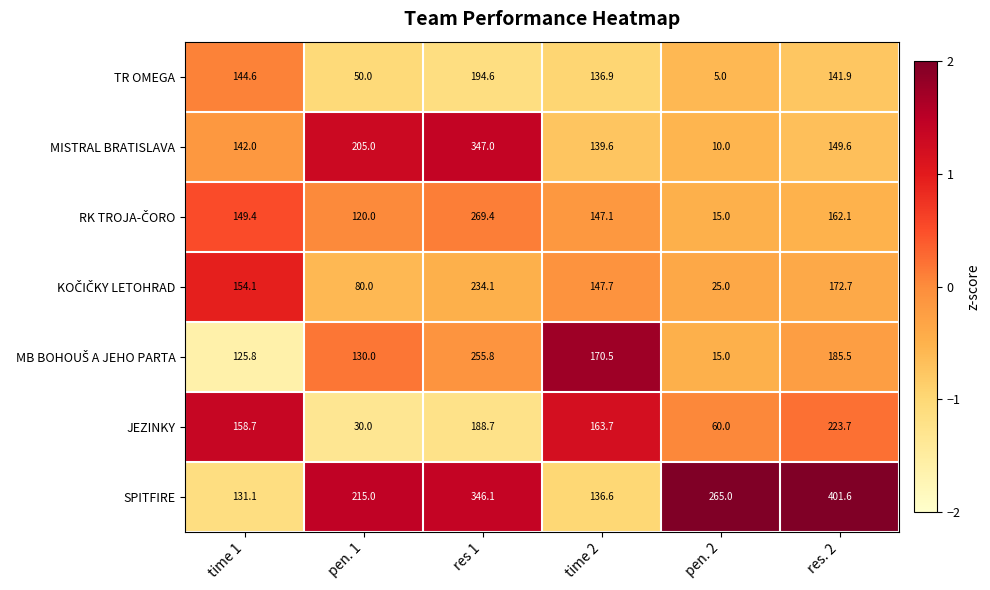

How many distinct data groups are displayed?

7